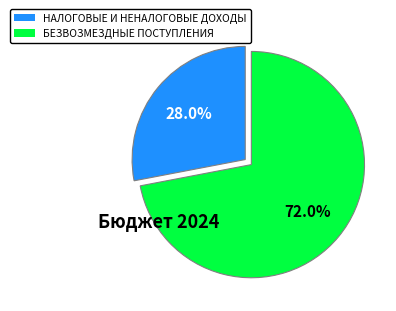

What is the ratio of the value at НАЛОГОВЫЕ И НЕНАЛОГОВЫЕ ДОХОДЫ to the value at БЕЗВОЗМЕЗДНЫЕ ПОСТУПЛЕНИЯ?

0.4